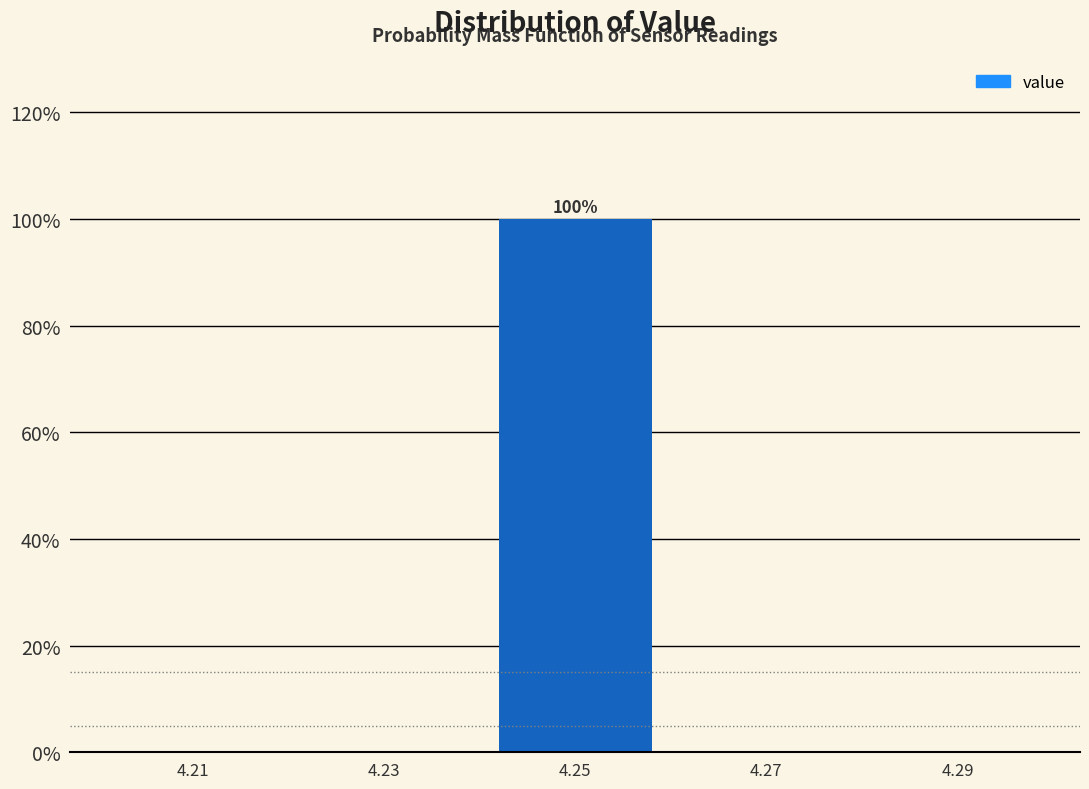

Which range on the x-axis has the tallest bar?

4.24 to 4.26